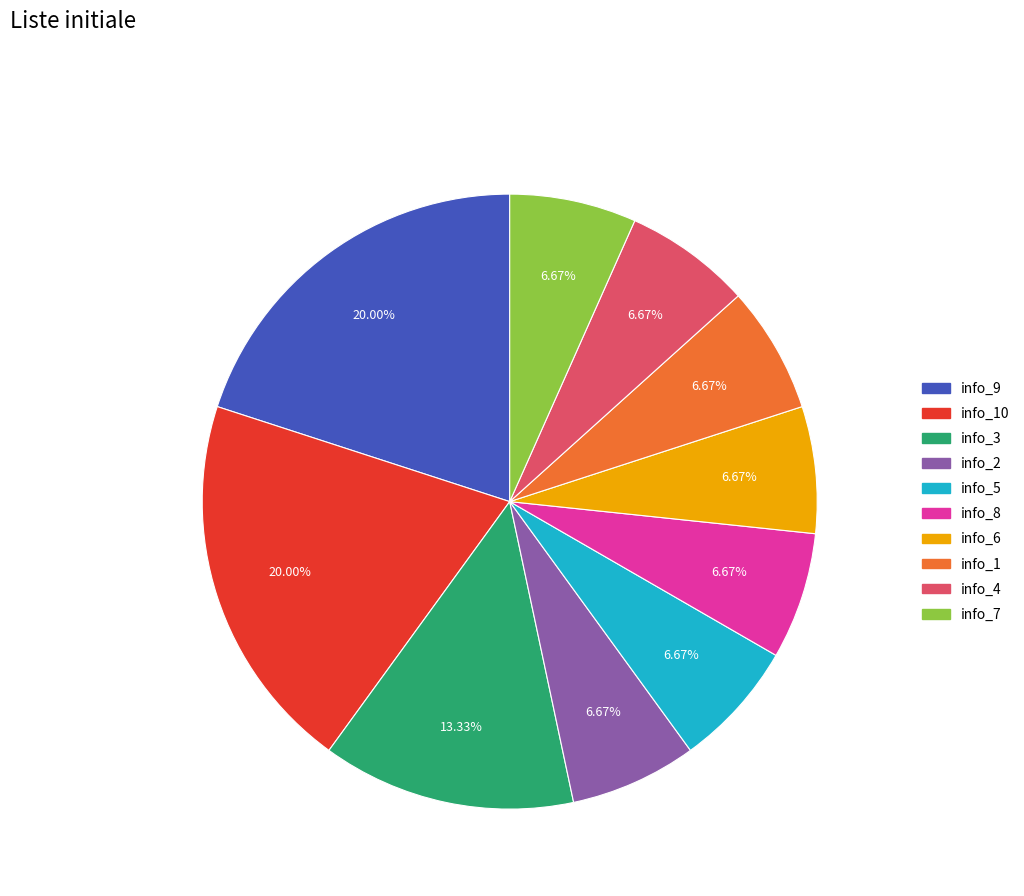

Is the sum of info_1 and info_10 greater than half?

No